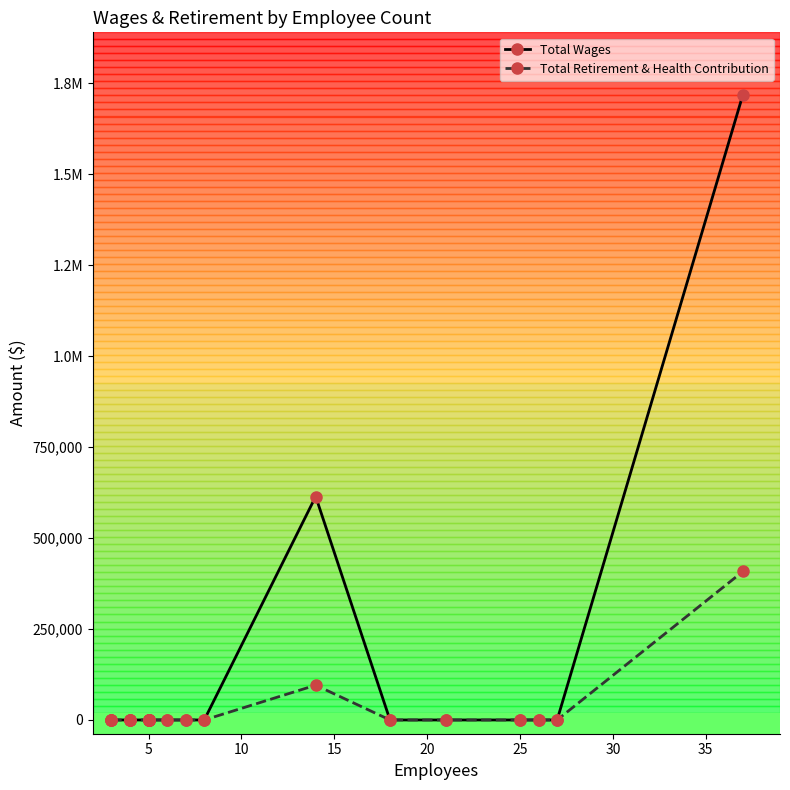

Is this an area chart (filled region under the line)?

No